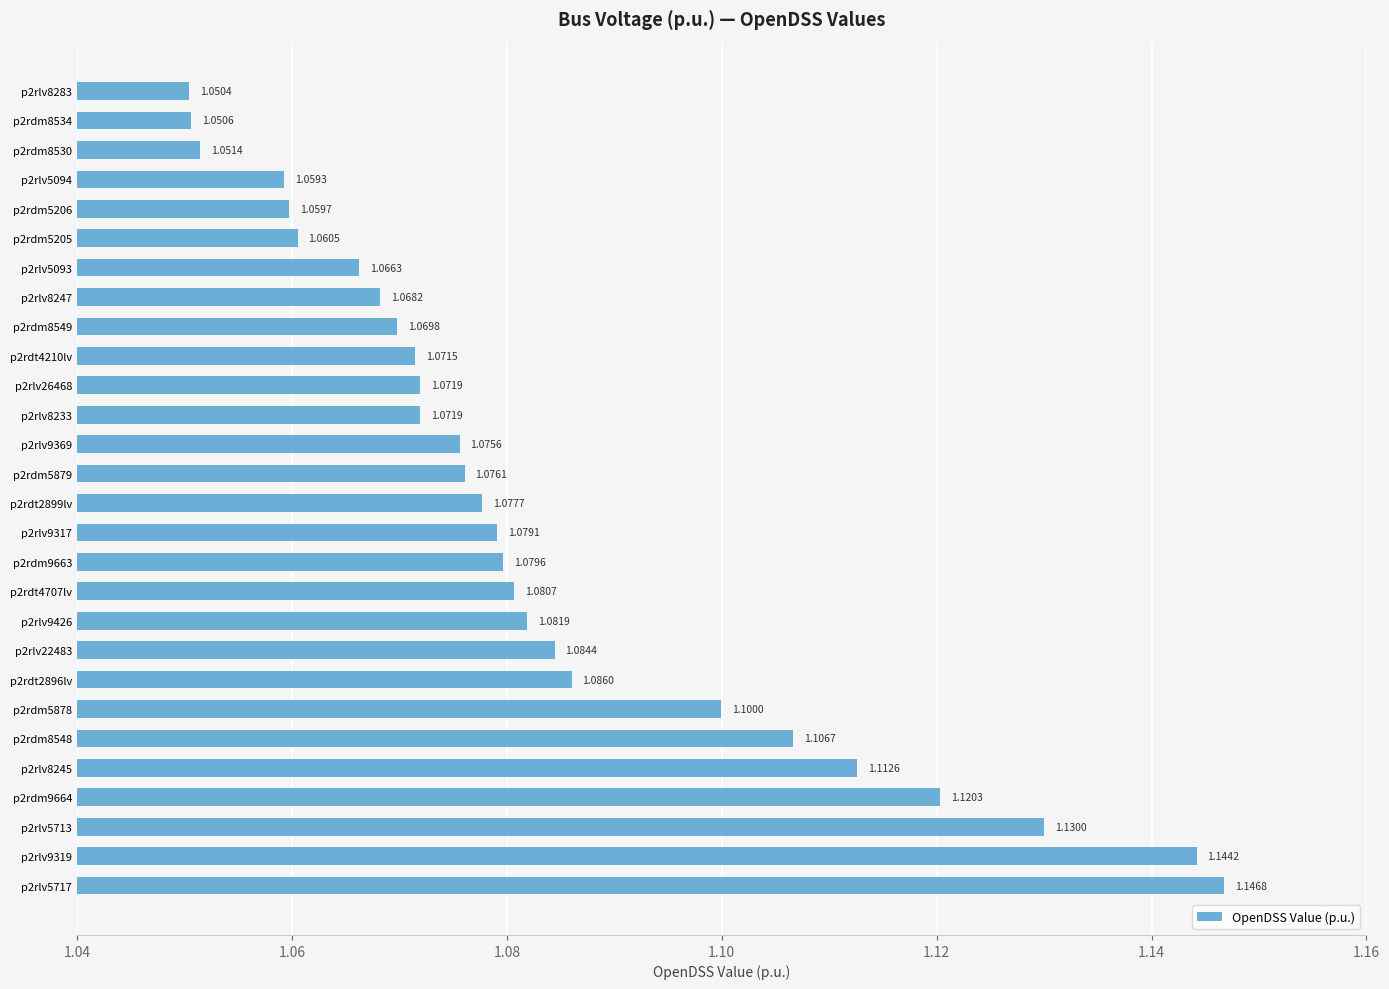

Which has a higher value, p2rdm9663 or p2rdt2899lv?

p2rdm9663